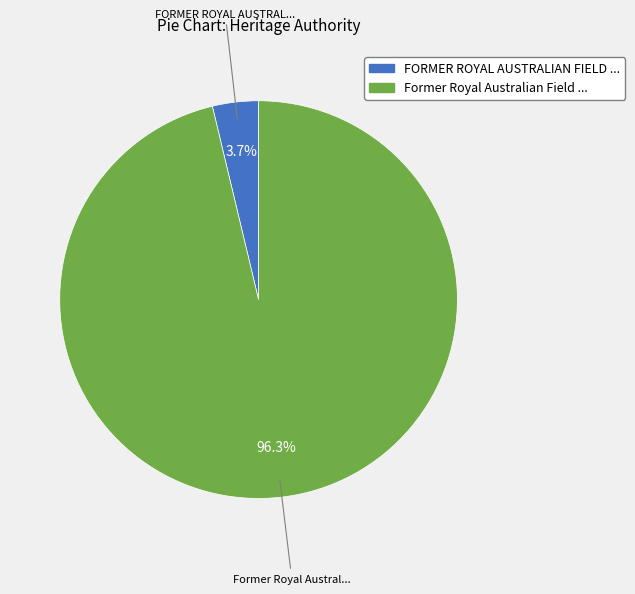

Is there any slice that represents more than half of the pie?

Yes